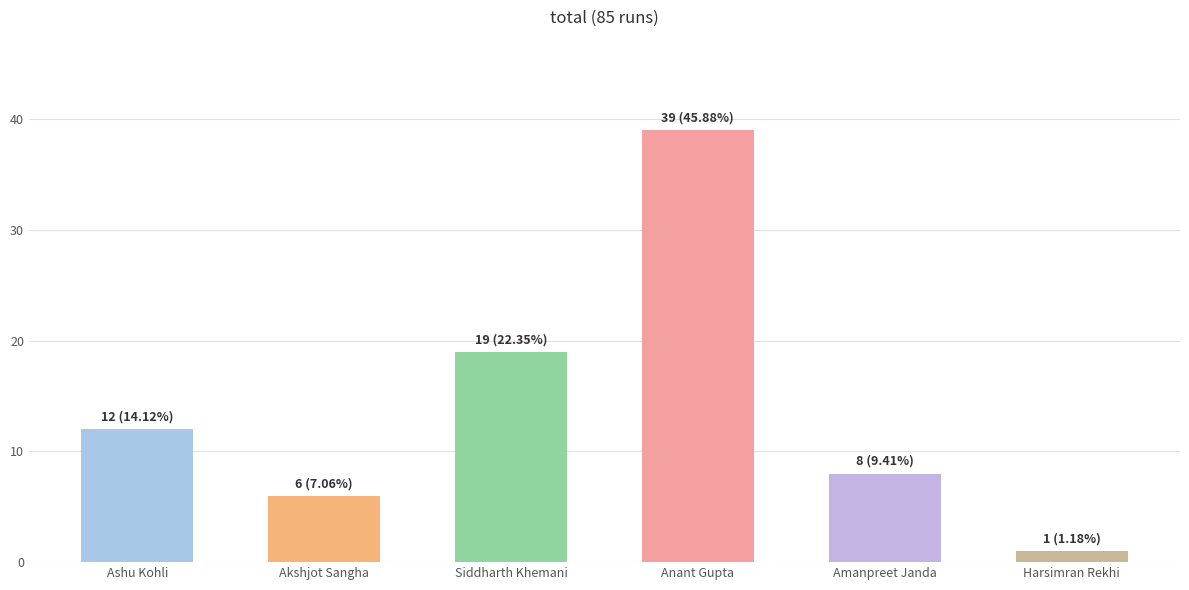

Reading left to right, list all the values displayed in this chart.

Ashu Kohli=12	Akshjot Sangha=6	Siddharth Khemani=19	Anant Gupta=39	Amanpreet Janda=8	Harsimran Rekhi=1